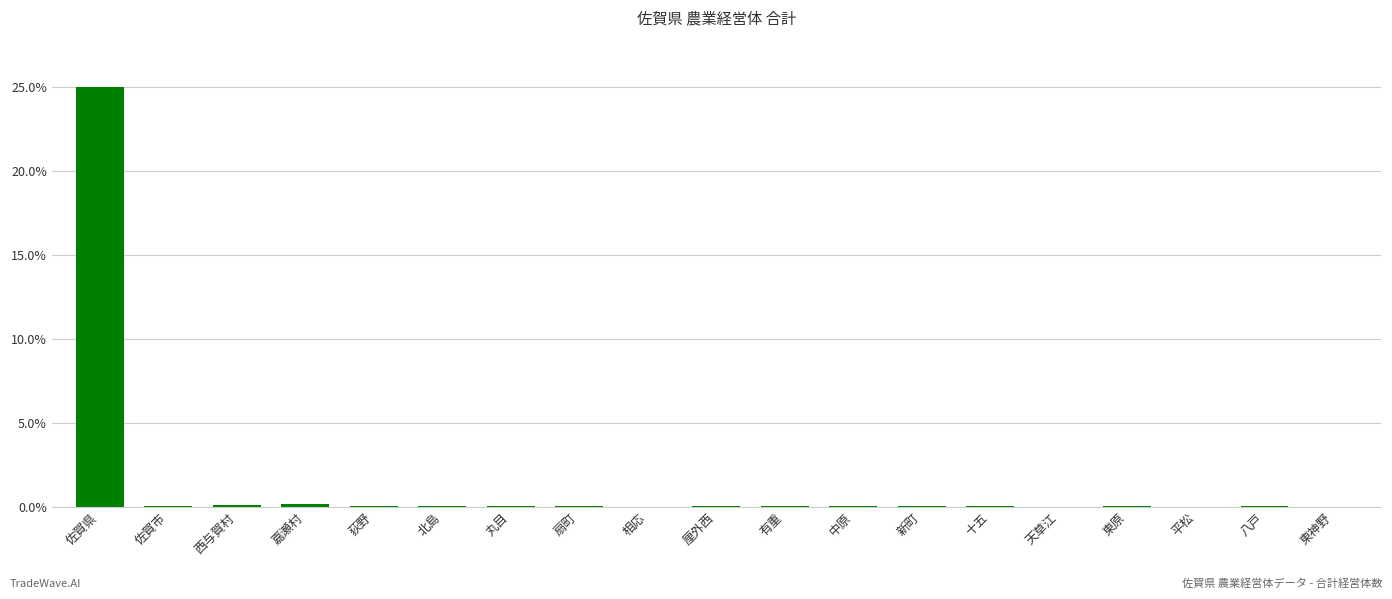

Does the chart contain stacked bars?

No